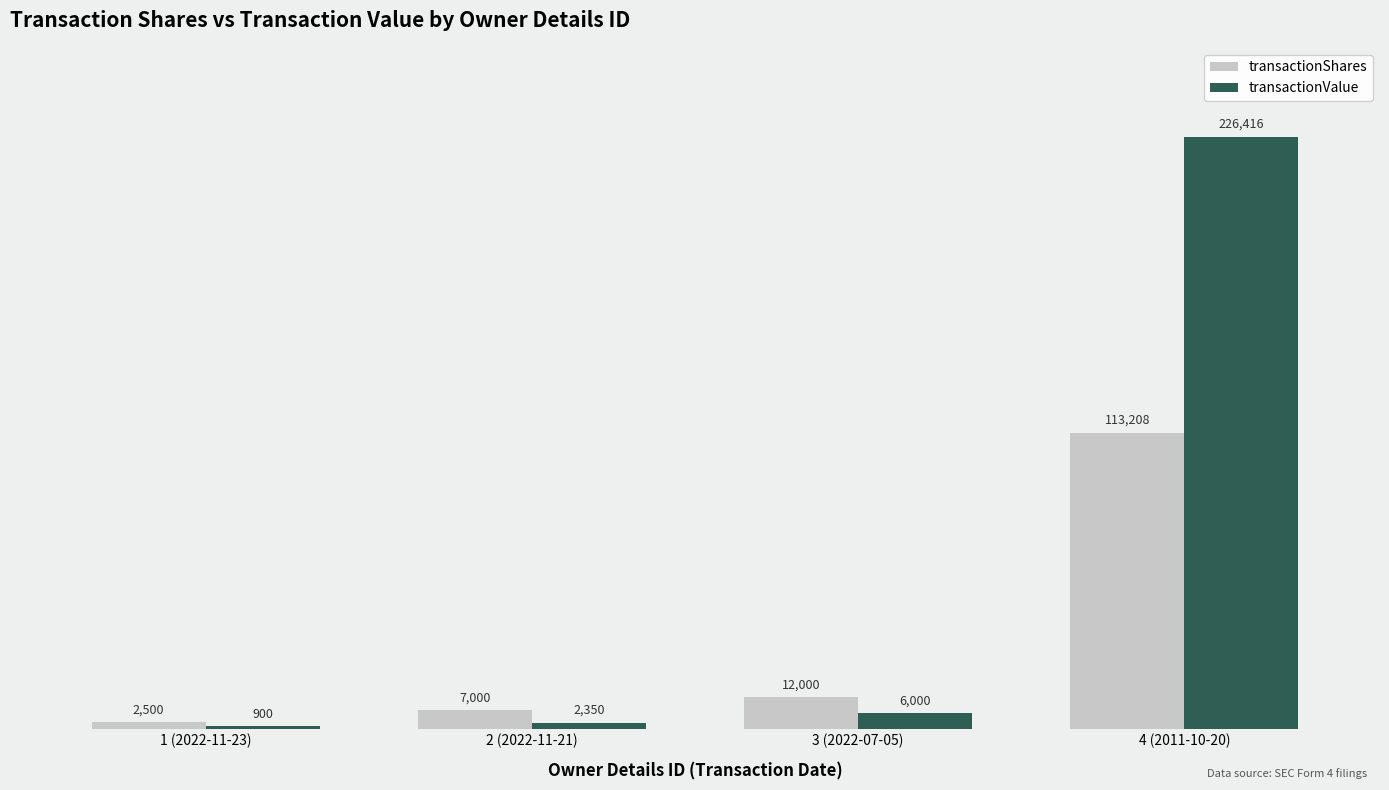

Does the chart contain any negative values?

No